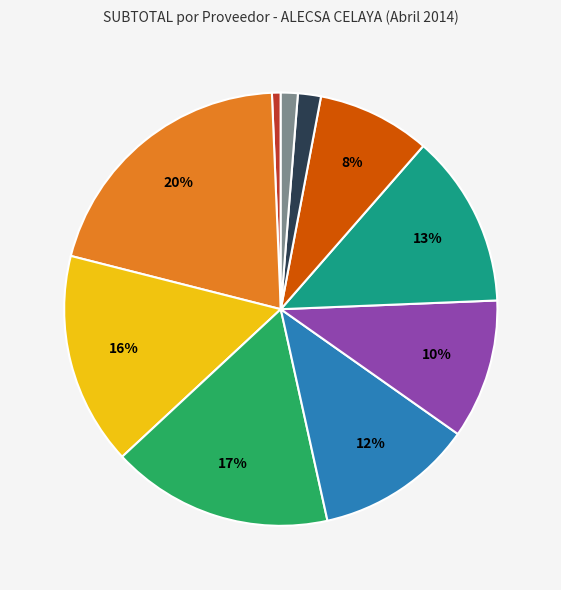

Is there a majority slice in this chart?

No